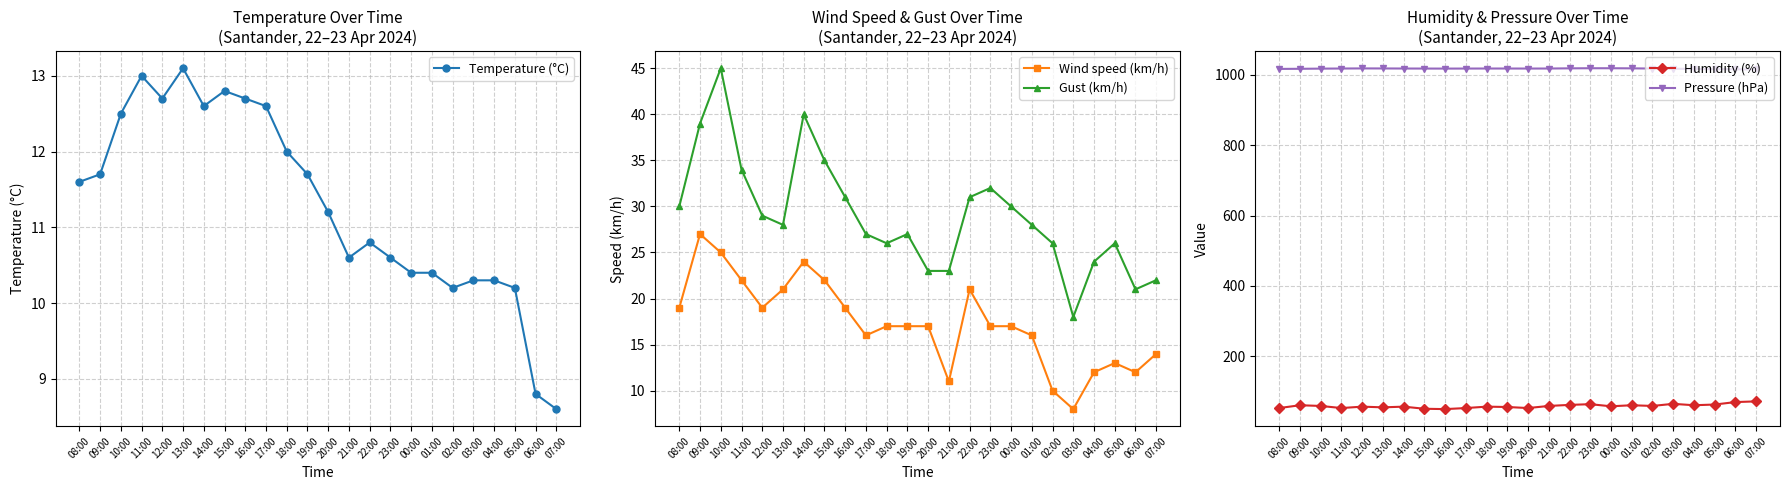

Which category has the highest value across all series?

23:00